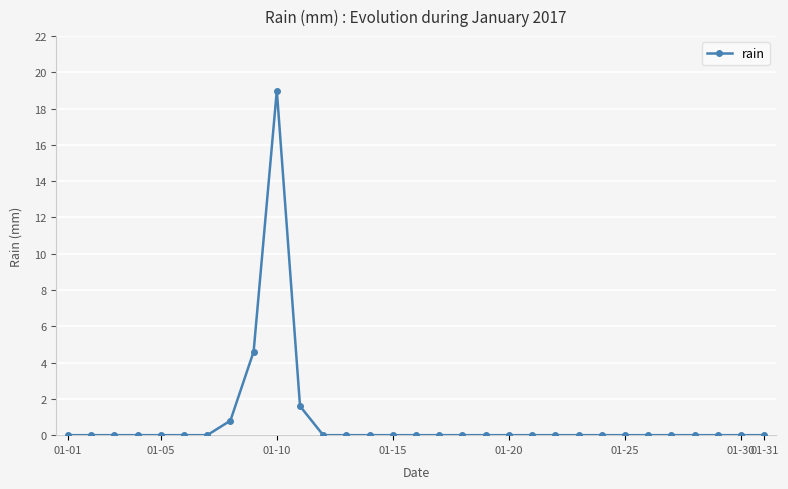

True or false: there are more than 0 points higher than both neighbors.

True